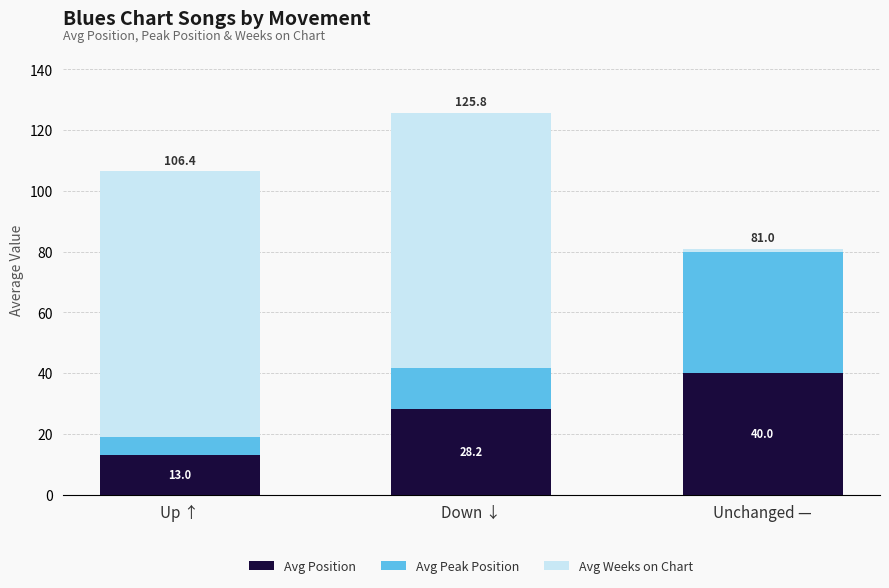

What is the difference between the Avg Position values at Down ↓ and Up ↑?

15.2